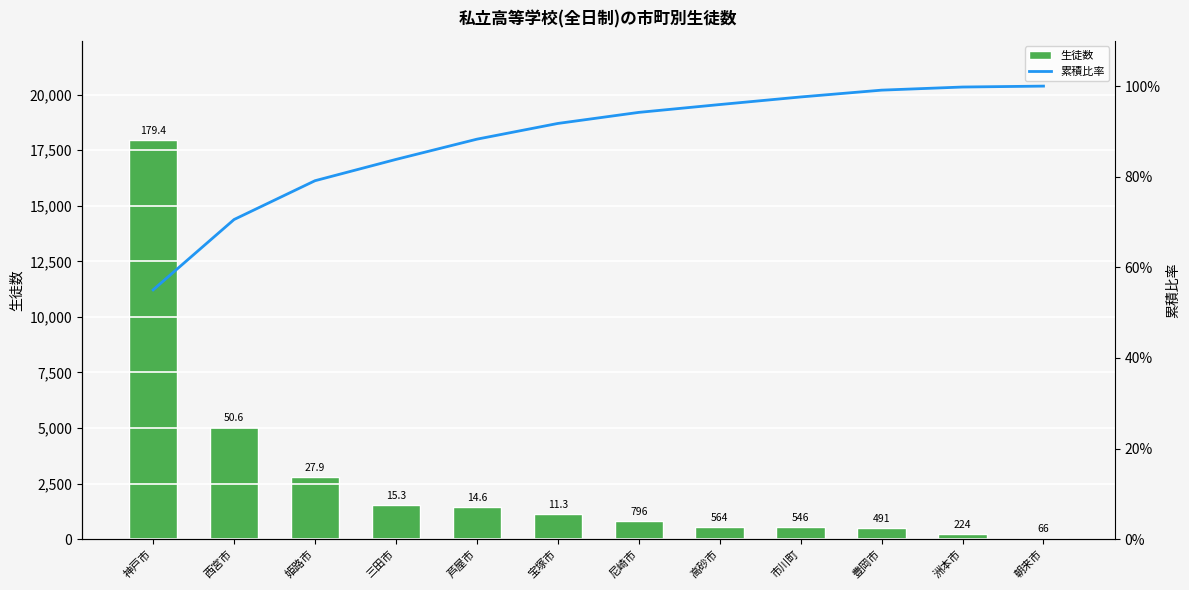

Which series changed the most between 三田市 and 芦屋市?

生徒数